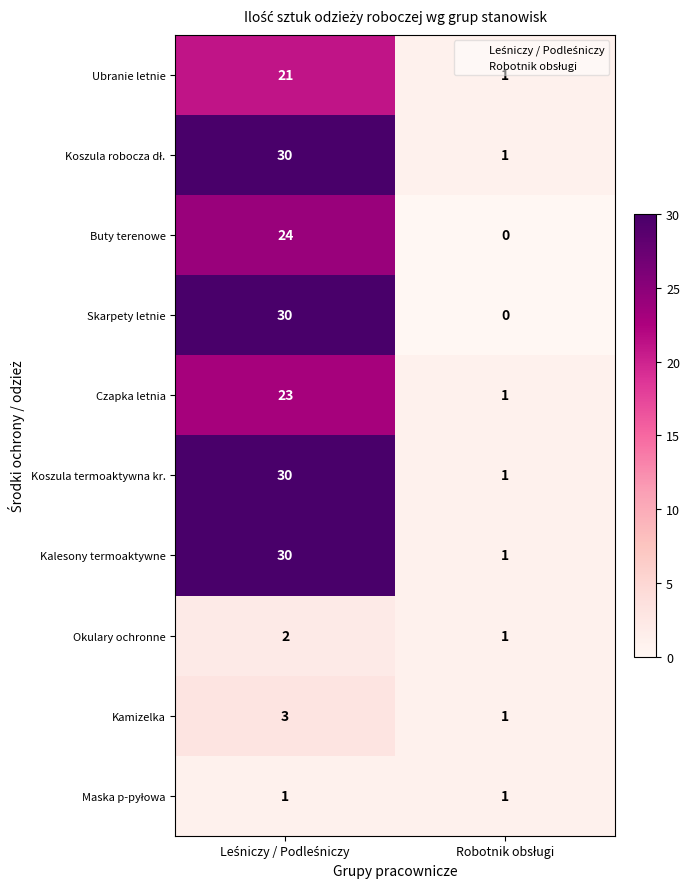

What is the sum of all Czapka letnia values?

24